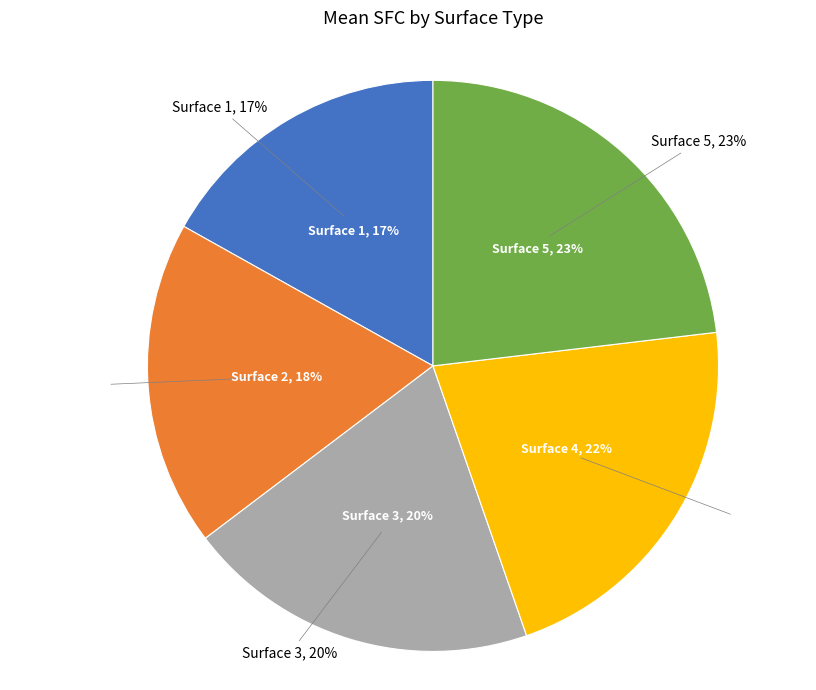

Which slice is the largest?

Surface 5